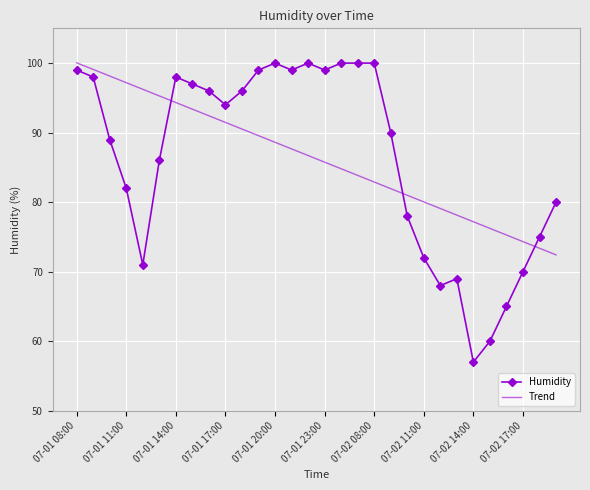

Which series has the largest range (max minus min)?

Humidity